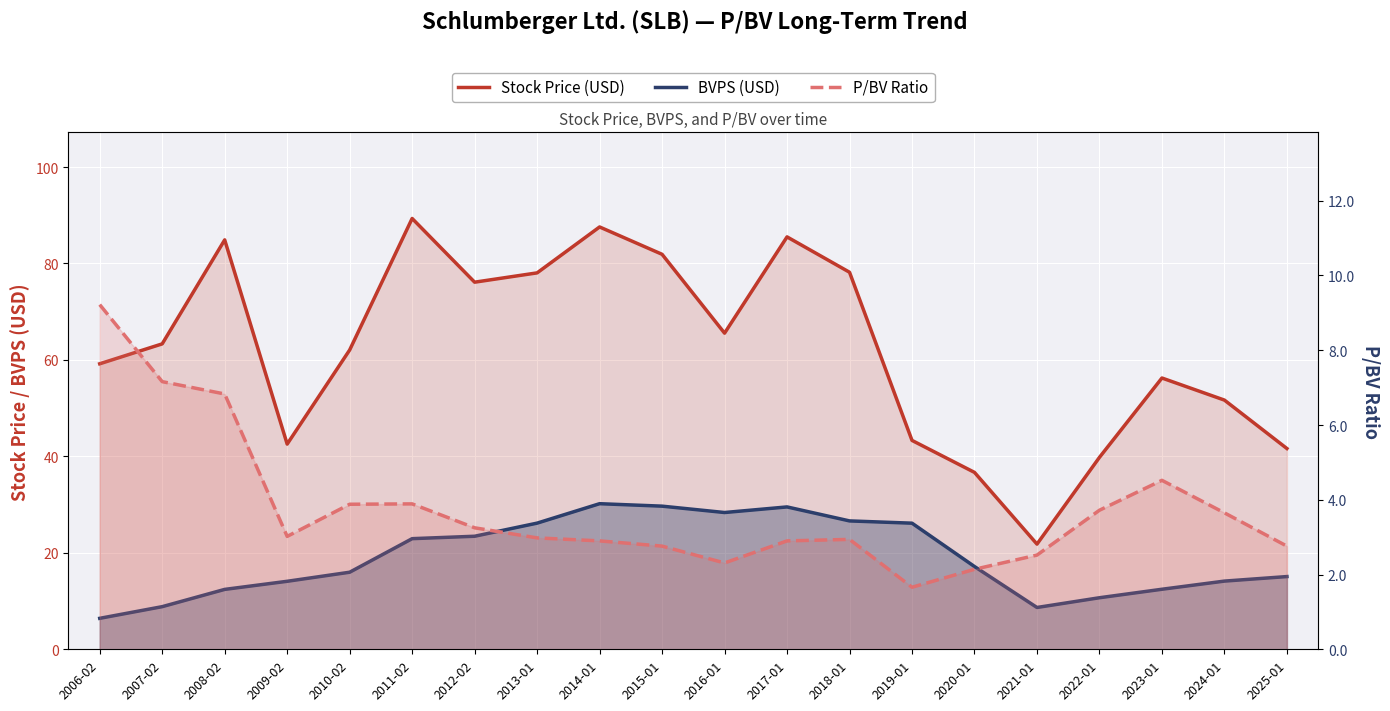

In P/BV Ratio, how many points are lower than both neighbors (excluding endpoints)?

3